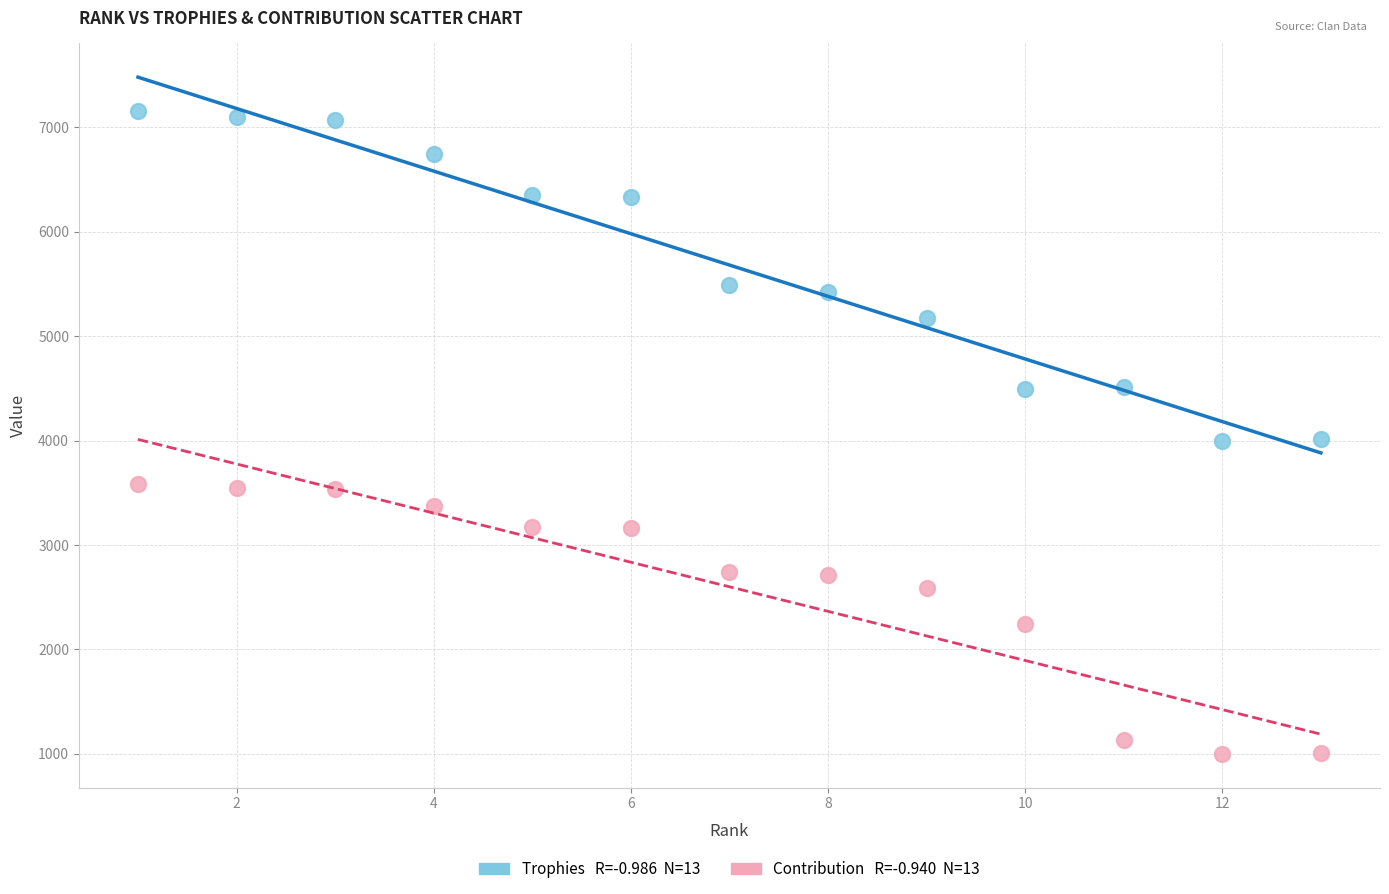

Across all data points, what is the range of X values (max minus min)?

12